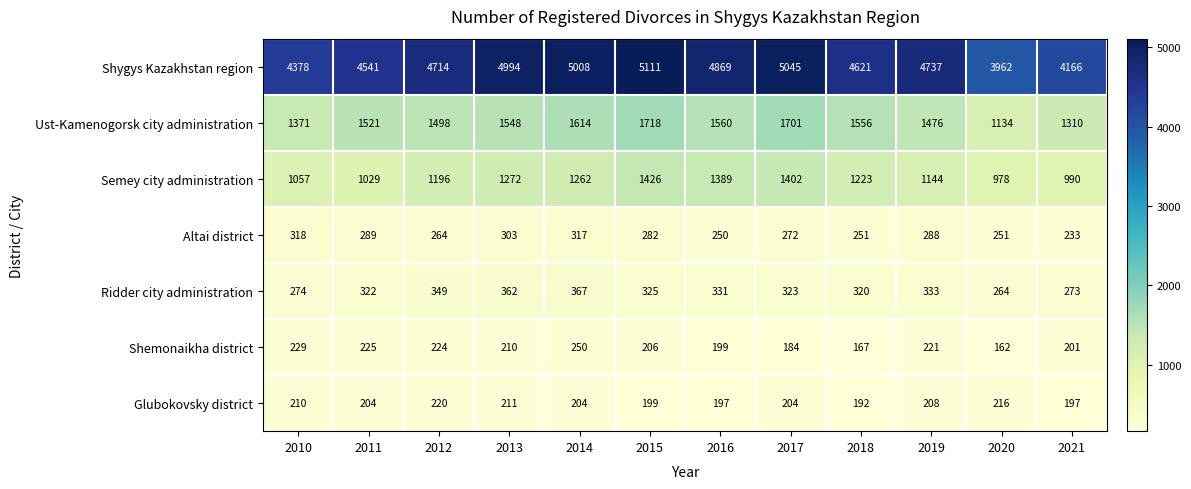

What is the sum of all Altai district values?

3318